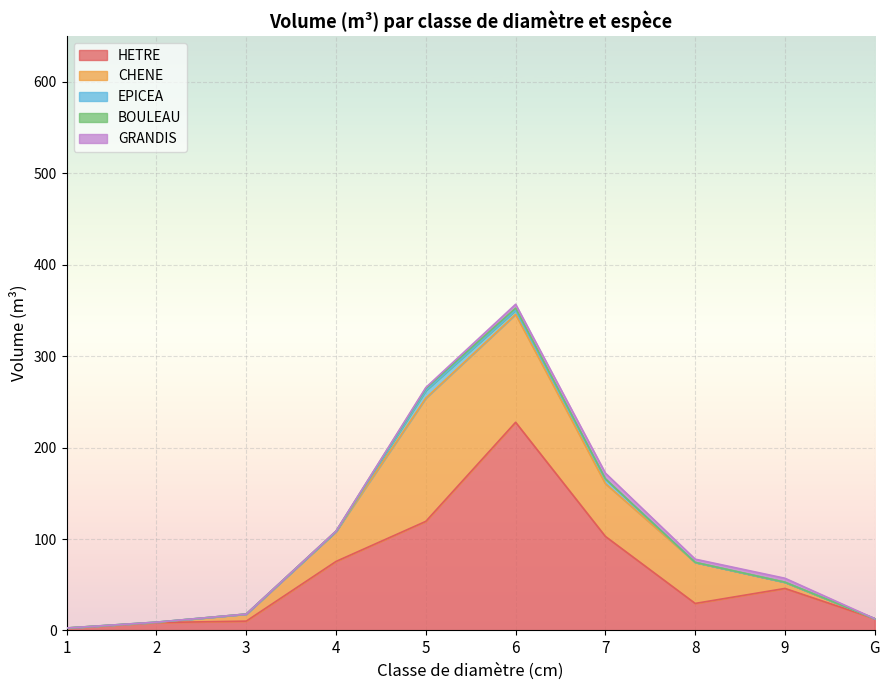

How many data points in EPICEA are above 0?

4